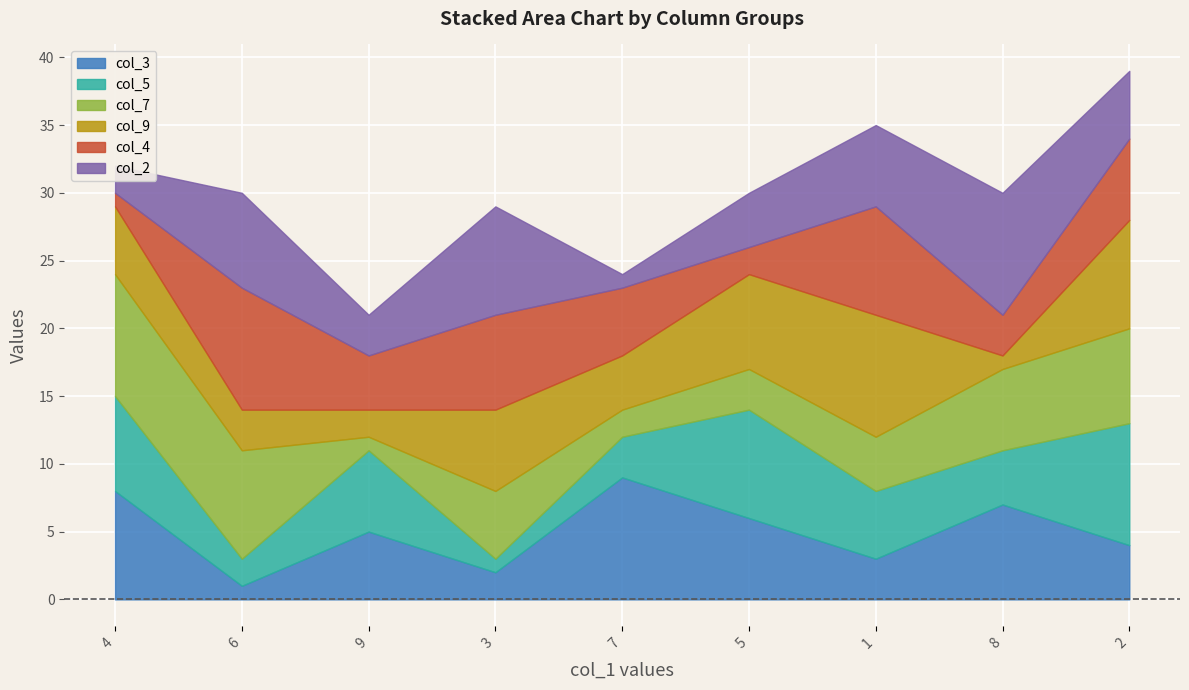

What are all the series names shown in the legend?

col_3, col_5, col_7, col_9, col_4, col_2